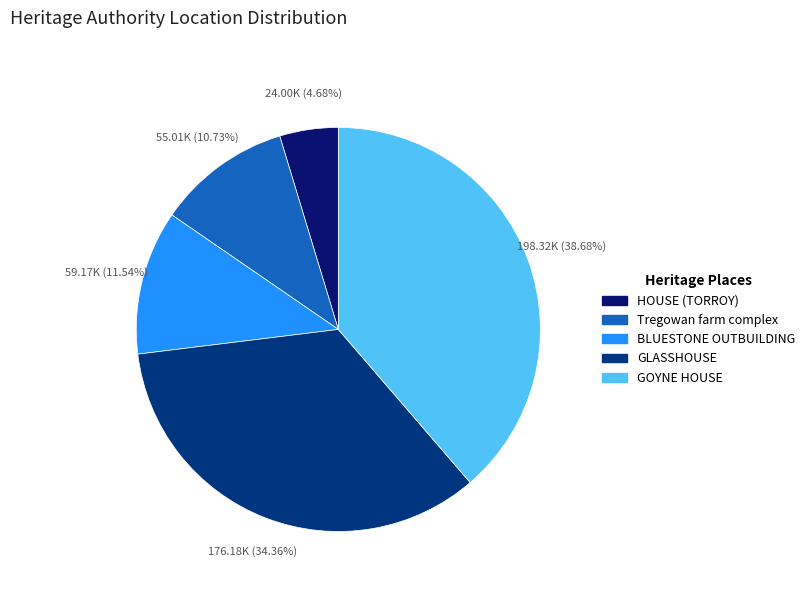

Is it true that GOYNE HOUSE is 46% of the pie?

False